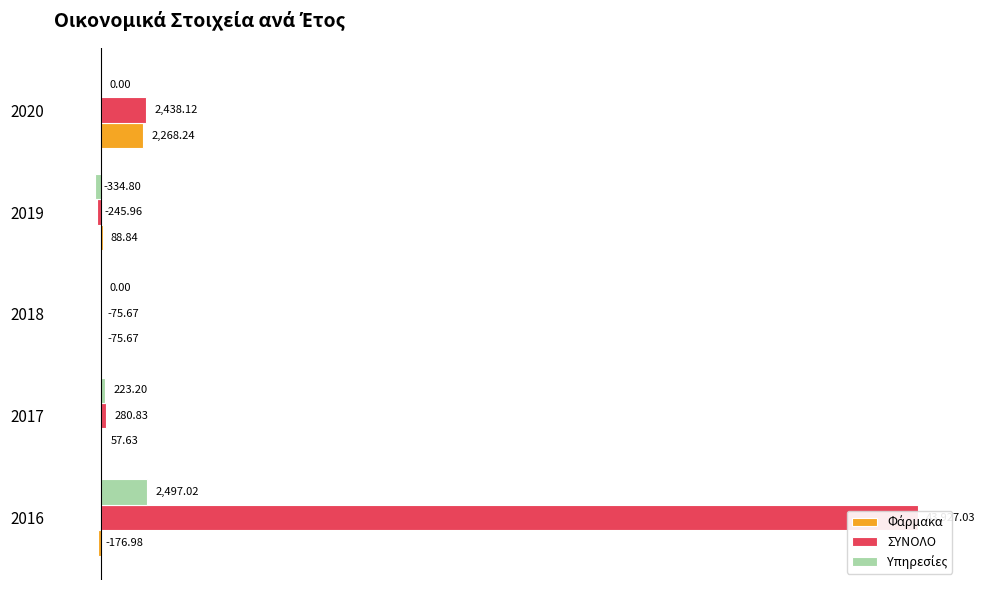

How many values in the Υπηρεσίες series are below 0?

1